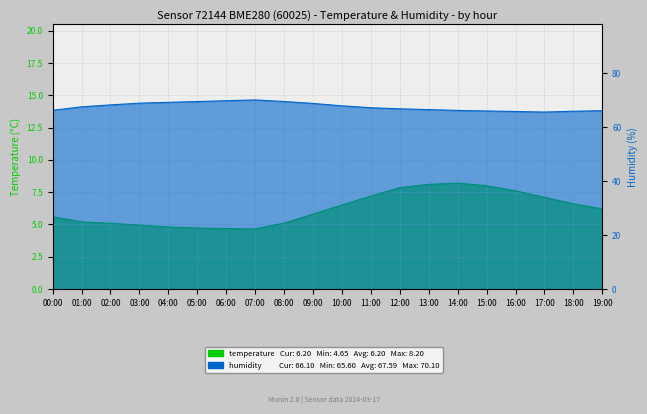

How many lines are shown in the chart?

2